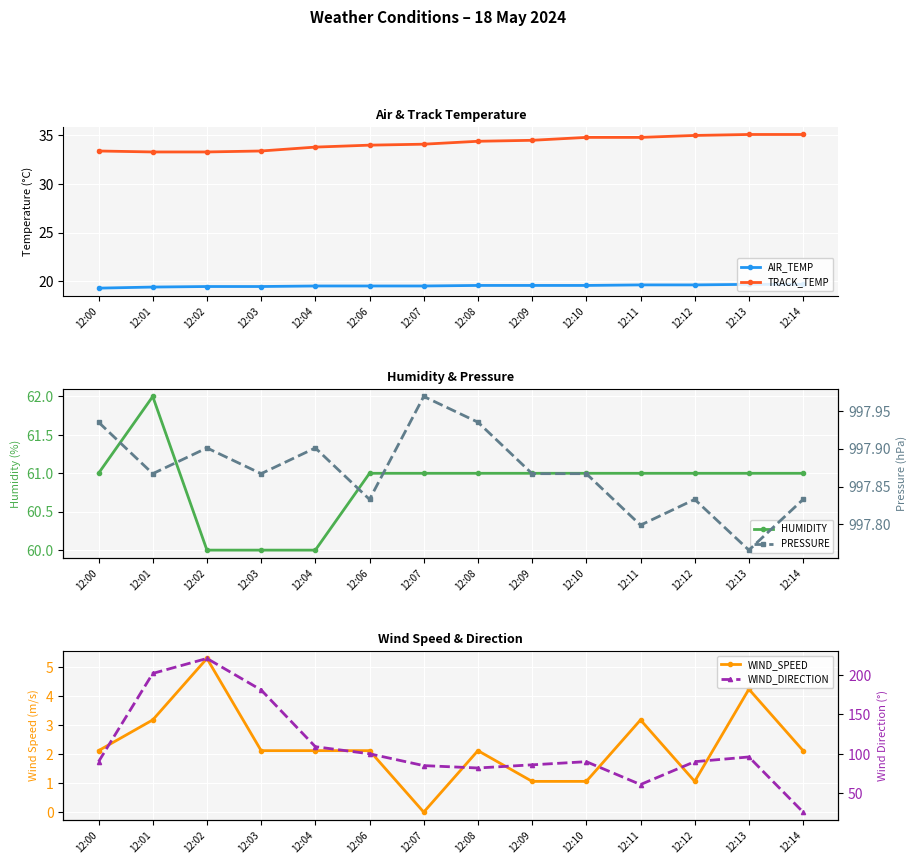

Is it true that PRESSURE equals 997.8 at 12:14?

True